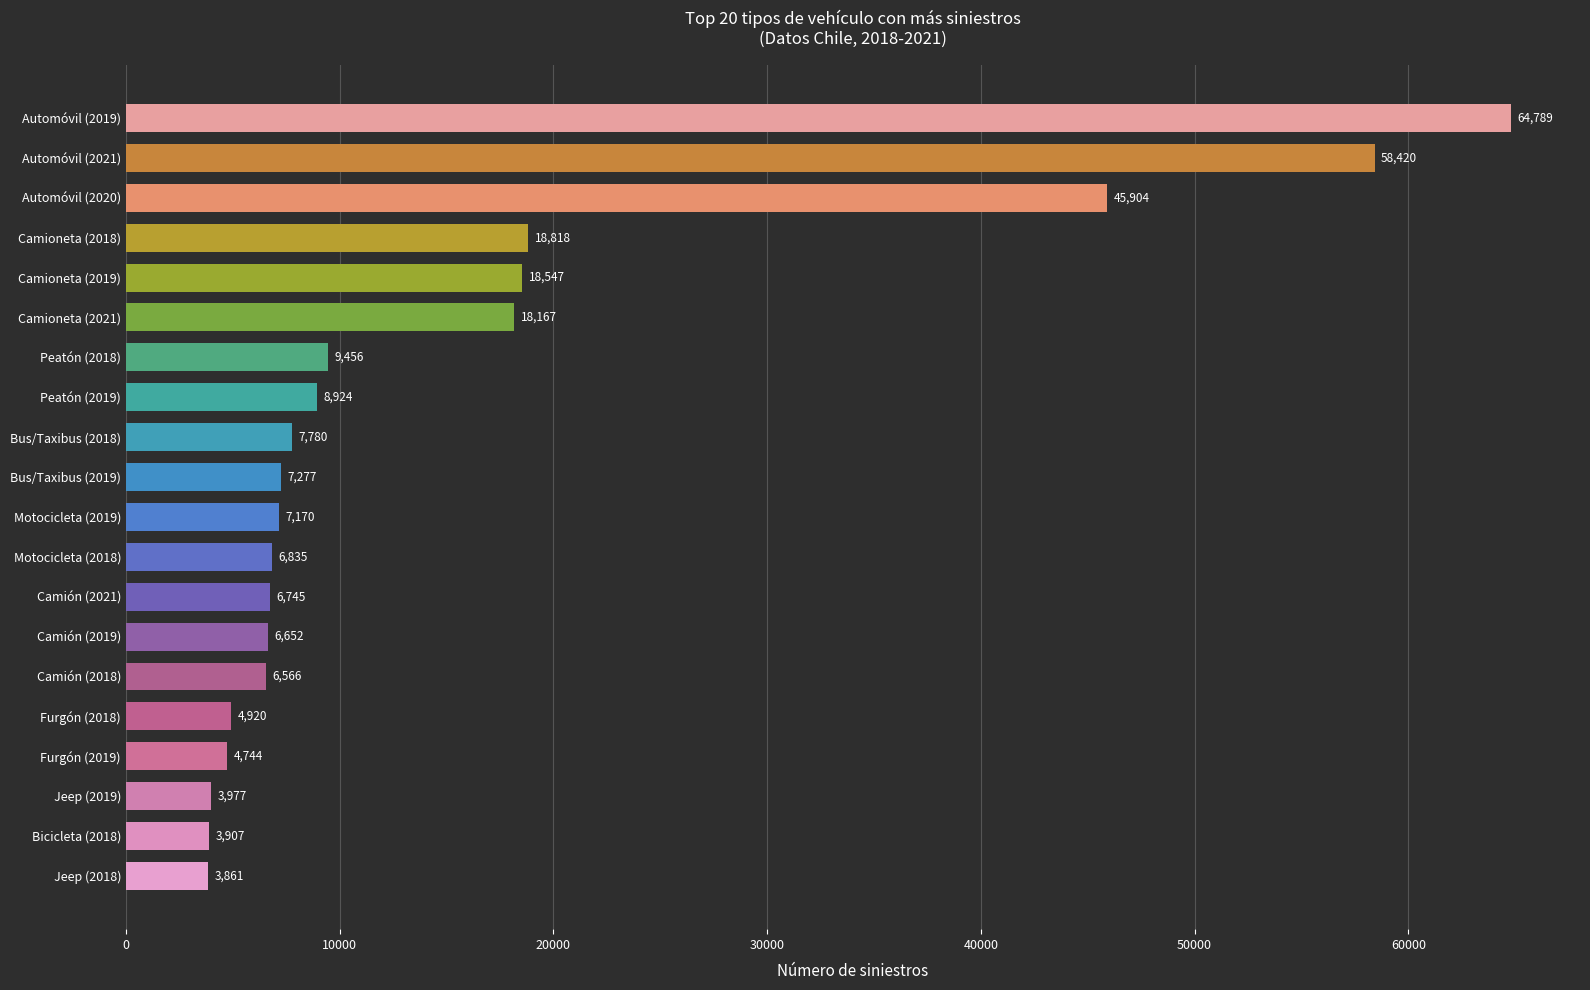

What is the change in value from Jeep (2019) to Camioneta (2018)?

+14841